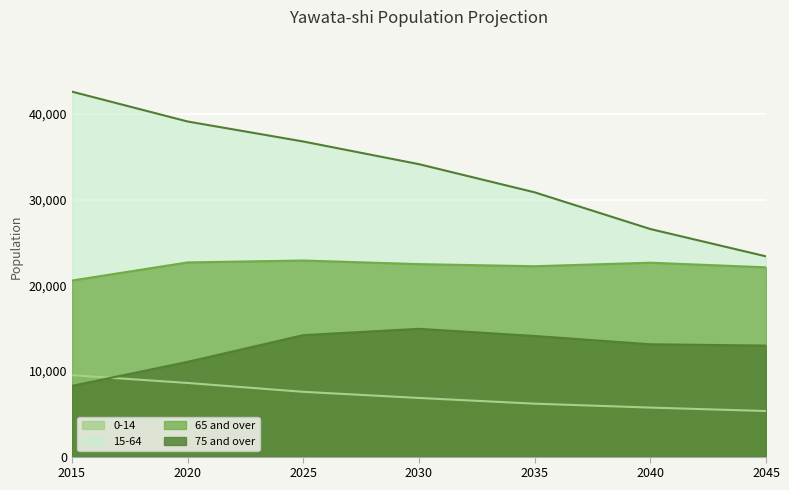

The 15-64 series shows 48093 at 2025. True or false?

False